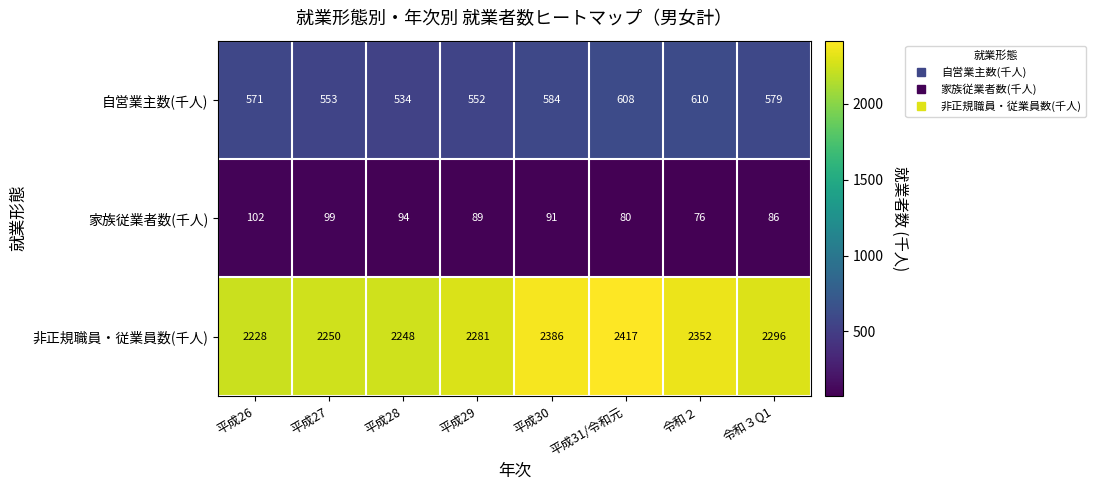

What is the difference between the maximum and minimum values in the 非正規職員・従業員数(千人) series?

189